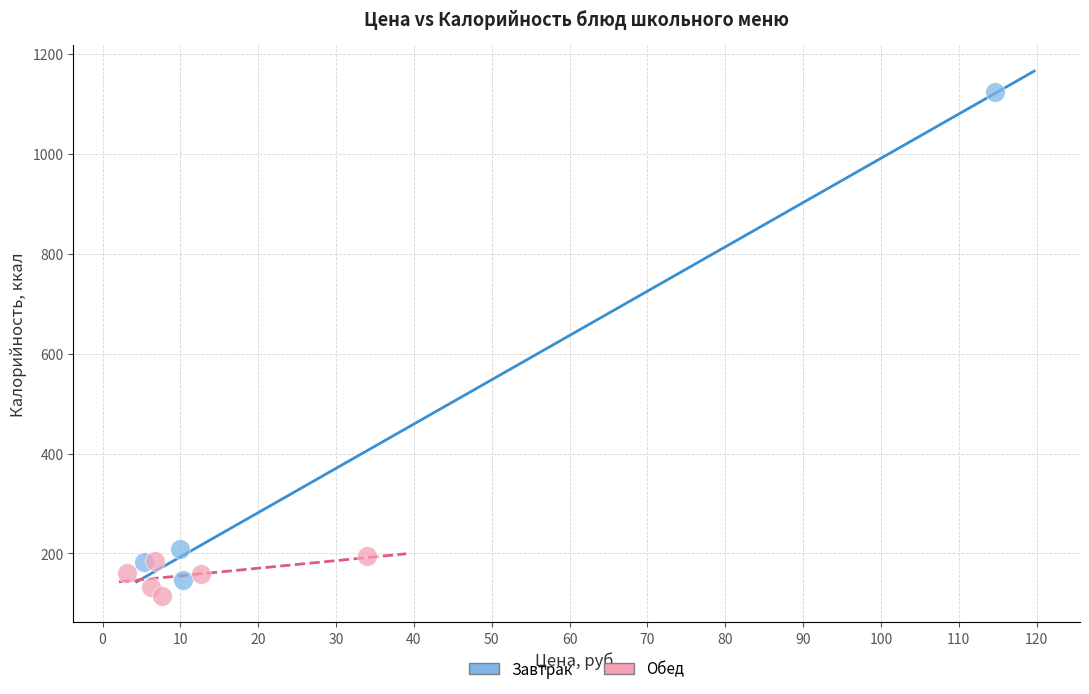

Which series contains the highest Y value?

Завтрак